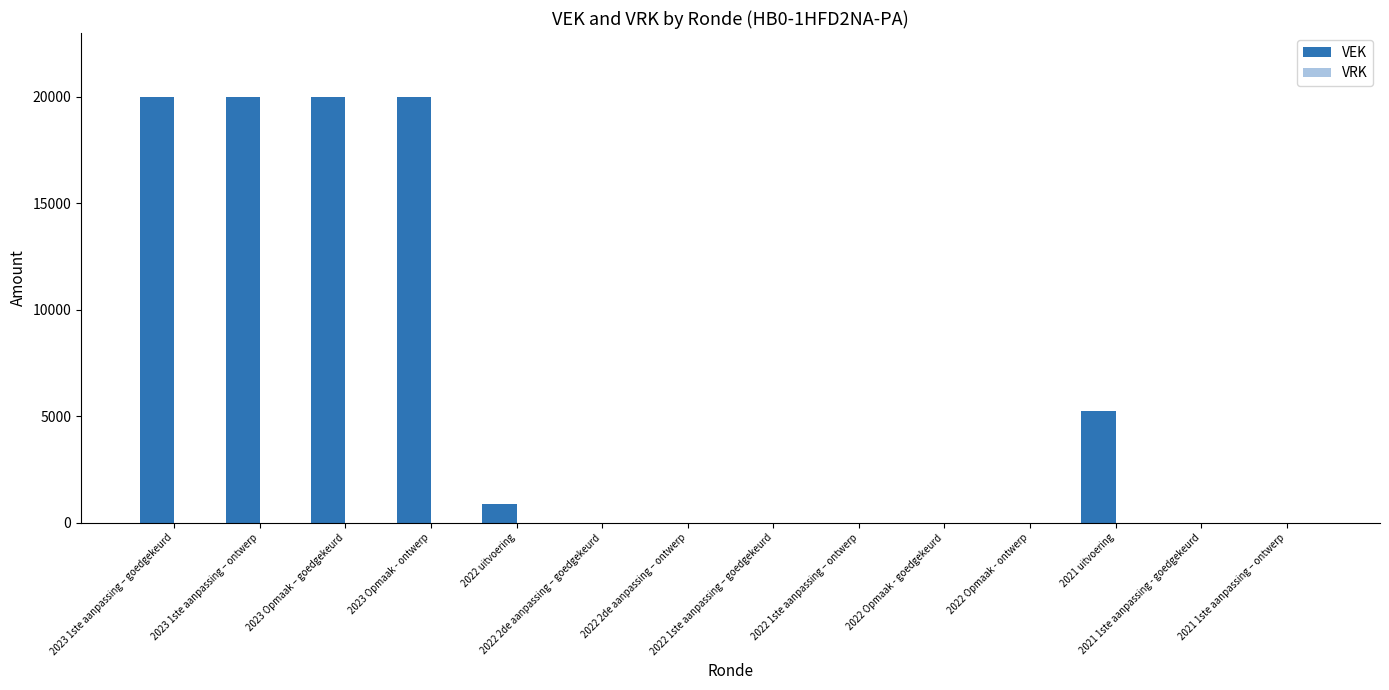

What is the maximum value shown in the chart?

20000